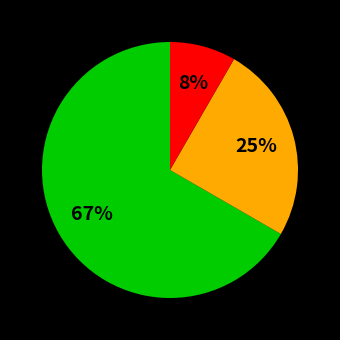

Is there any slice that represents more than half of the pie?

Yes